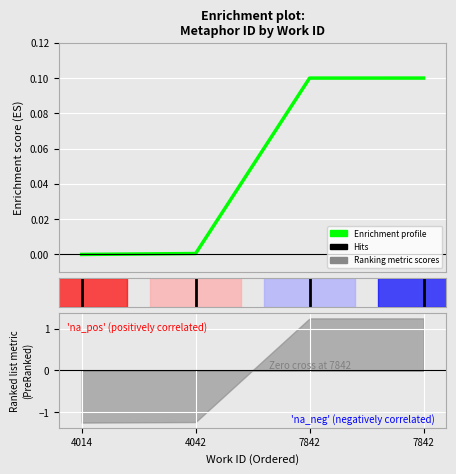

Reading right to left, list all the values displayed in this chart.

7842=0.1	7842=0.1	4042=0.0	4014=0.0